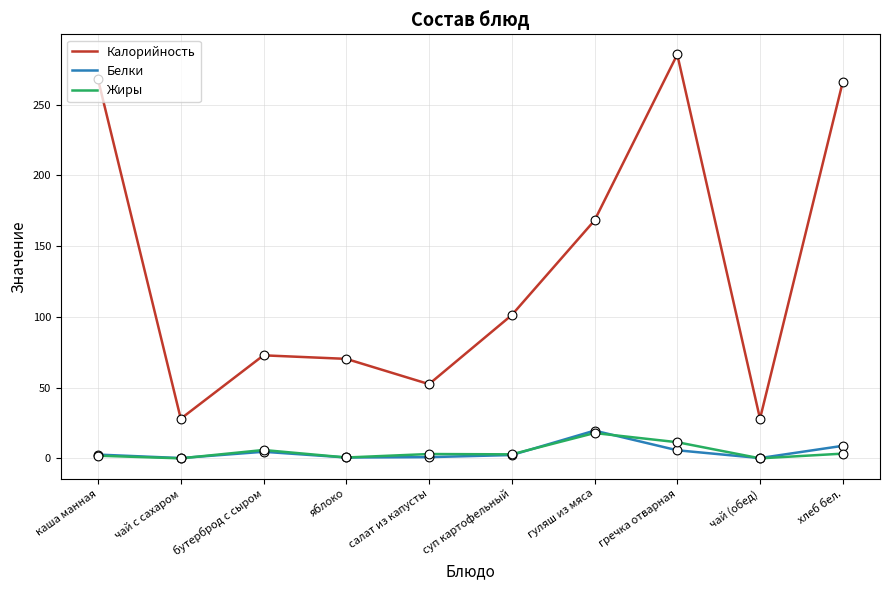

Which series changed the most between чай (обед) and хлеб бел.?

Калорийность